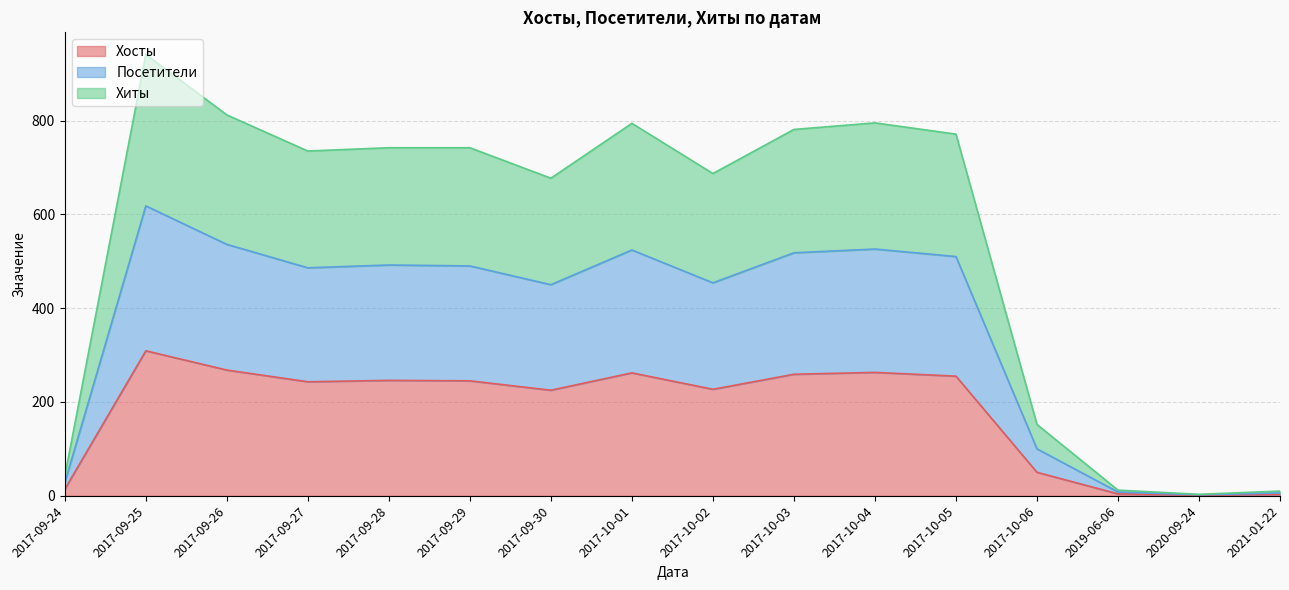

True or false: Посетители and Хиты intersect in this chart.

False